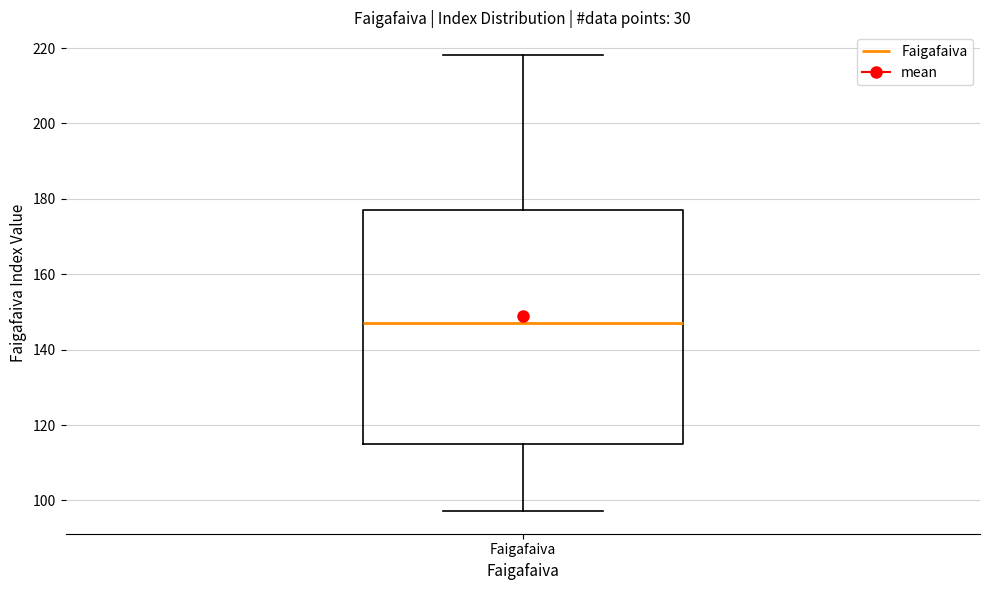

Read this box plot against the y-axis: the position of the median line, the range covered by the box, and the ends of both whiskers. The values are not printed on the chart, so give them approximately, as read against the axis.

median 148, box 114 to 176, whiskers 98 to 218